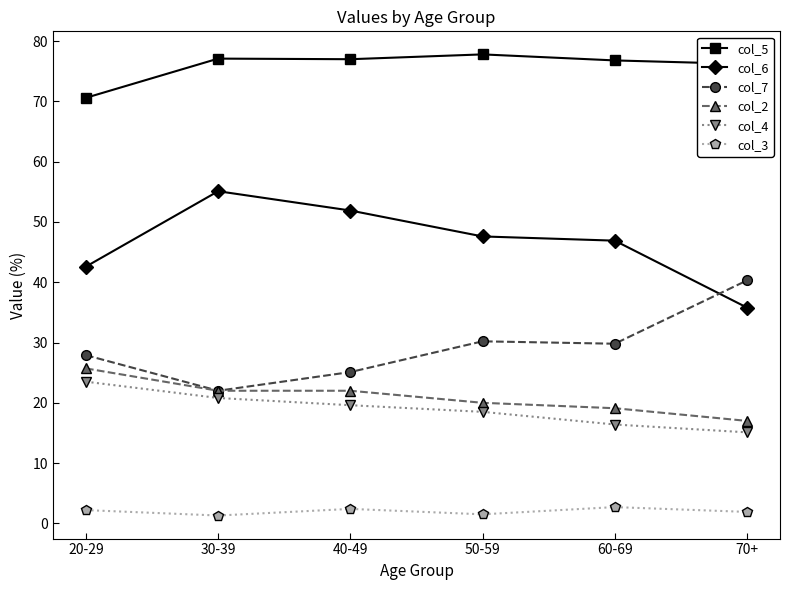

What is the maximum value for col_4?

23.5